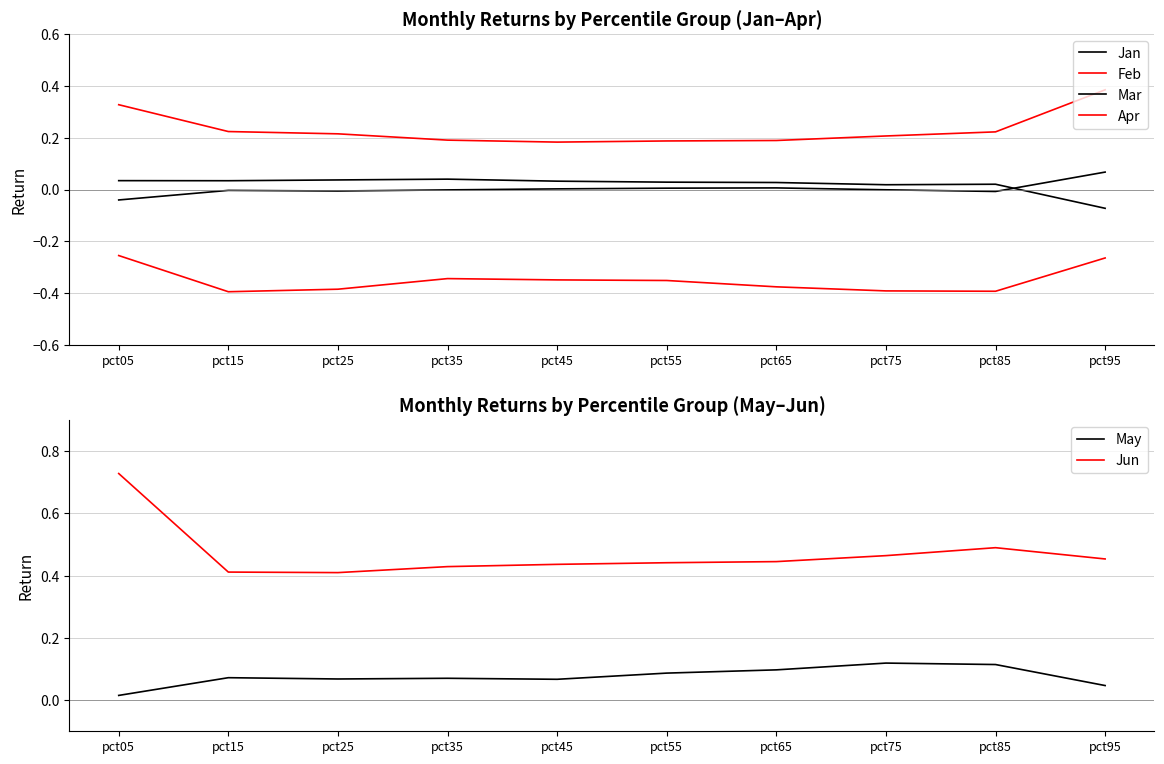

Reading left to right, extract all data points from this chart.

Jan: 0.0	0.0	0.0	0.0	0.0	0.0	0.0	0.0	0.0	-0.1
Feb: -0.3	-0.4	-0.4	-0.3	-0.3	-0.4	-0.4	-0.4	-0.4	-0.3
Mar: -0.0	-0.0	-0.0	-0.0	0.0	0.0	0.0	-0.0	-0.0	0.1
Apr: 0.3	0.2	0.2	0.2	0.2	0.2	0.2	0.2	0.2	0.4
May: 0.0	0.1	0.1	0.1	0.1	0.1	0.1	0.1	0.1	0.0
Jun: 0.7	0.4	0.4	0.4	0.4	0.4	0.4	0.5	0.5	0.5